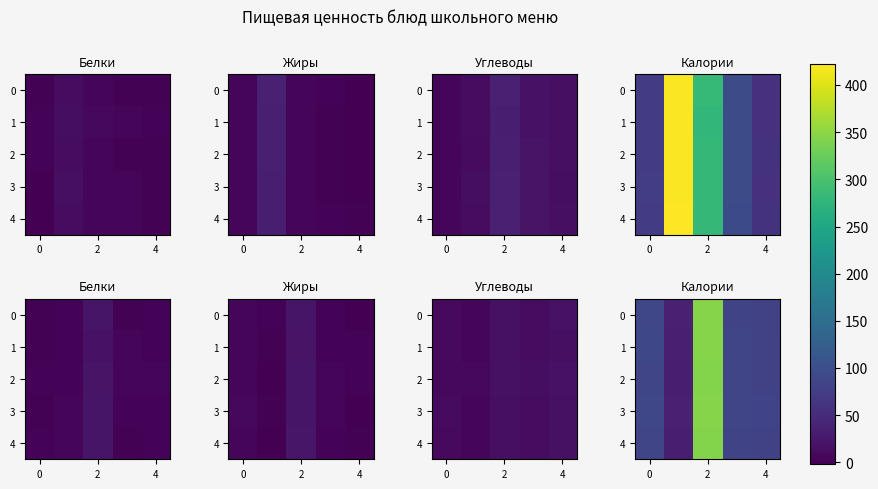

What is the total value across all series at 0?

177.3